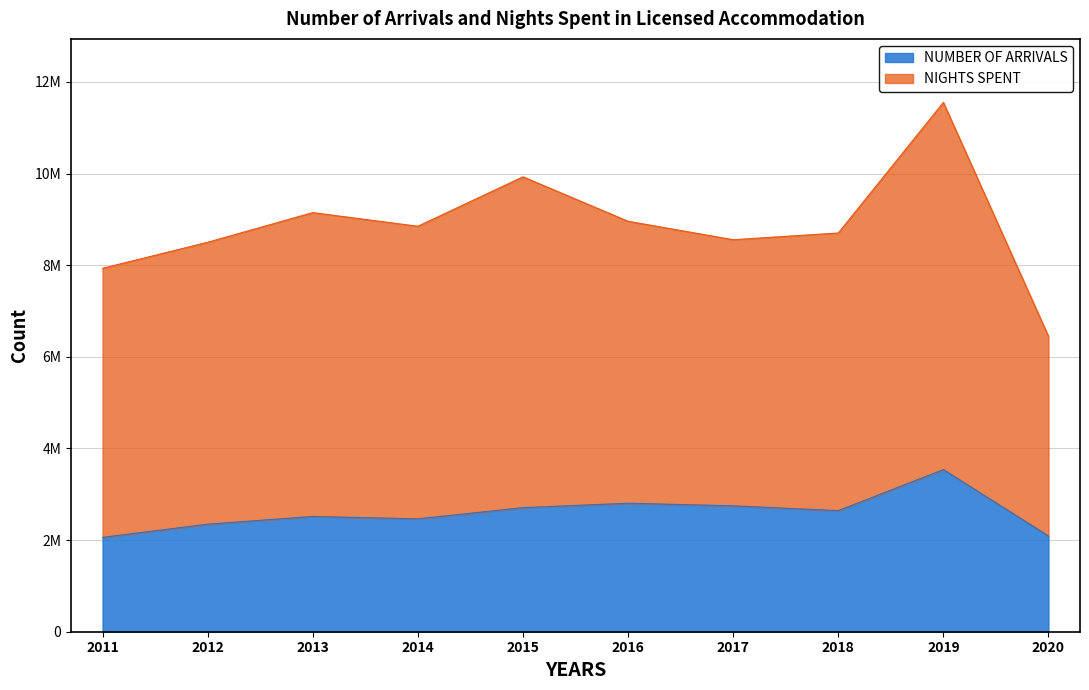

Rank the categories by value from lowest to highest.

2011, 2020, 2012, 2014, 2013, 2018, 2015, 2017, 2016, 2019